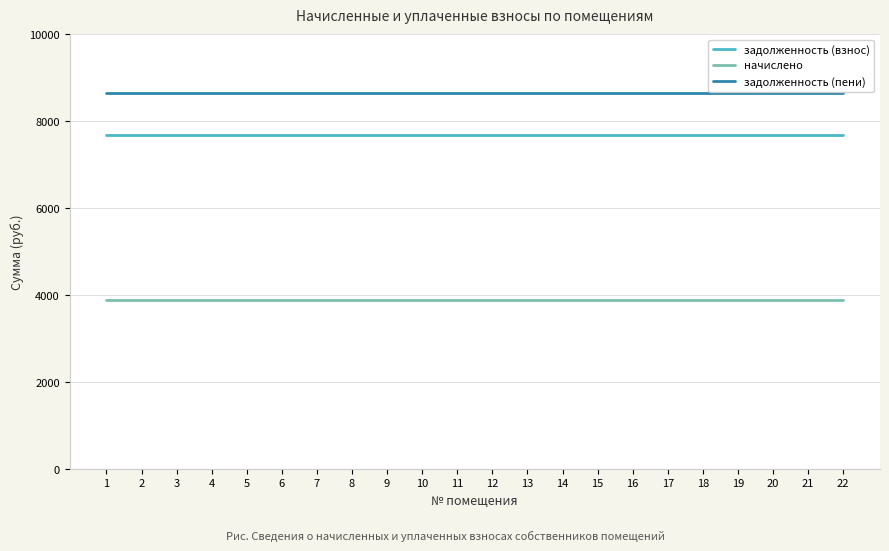

True or false: задолженность (взнос) and начислено cross at least once.

False